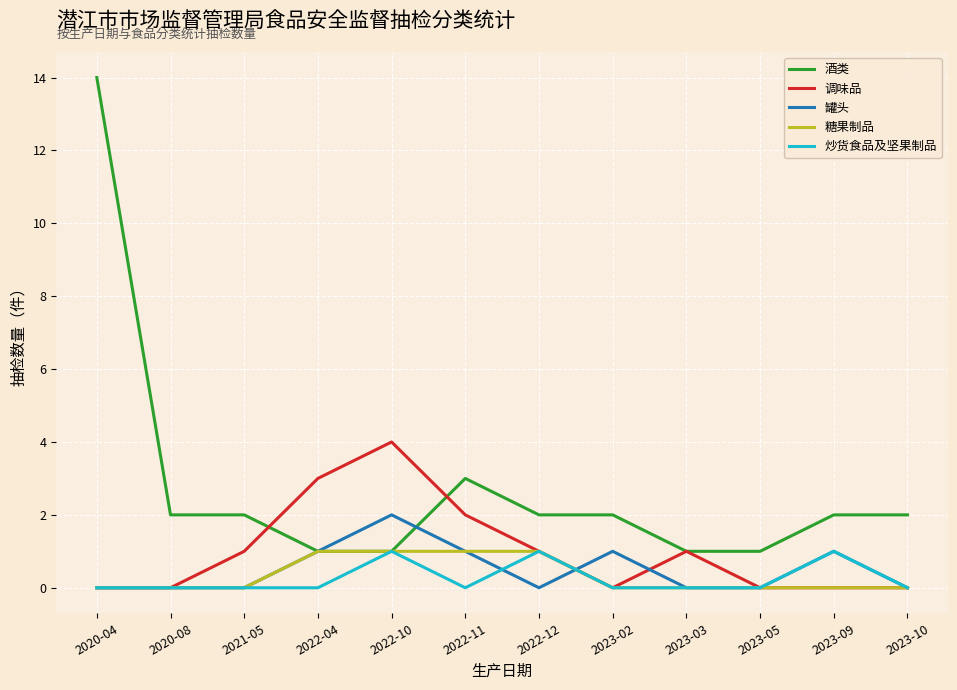

Which series has the largest total across all categories?

酒类